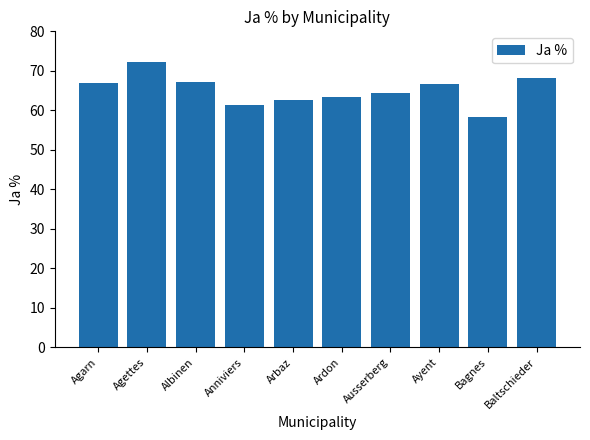

Between Baltschieder and Ardon, which is larger?

Baltschieder